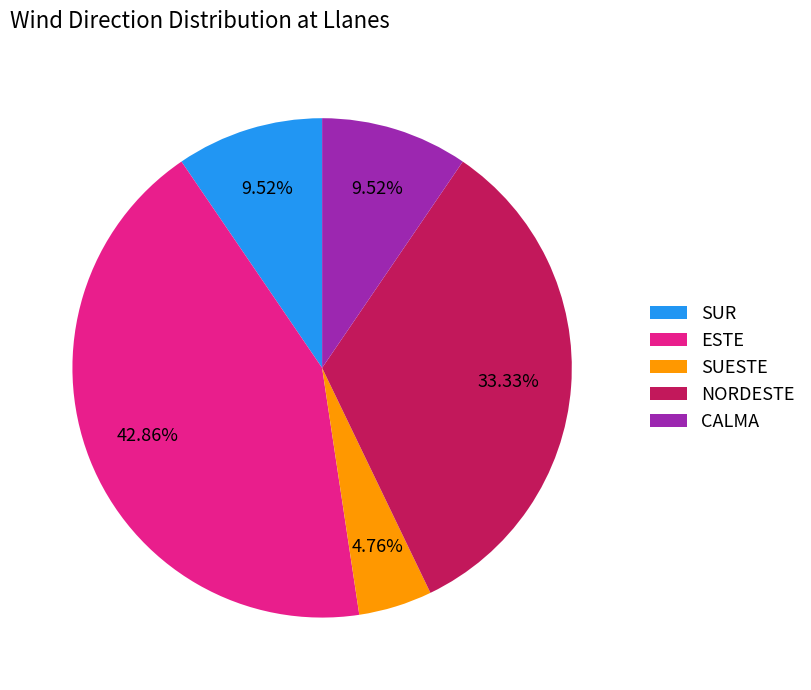

Does any single category account for the majority?

No